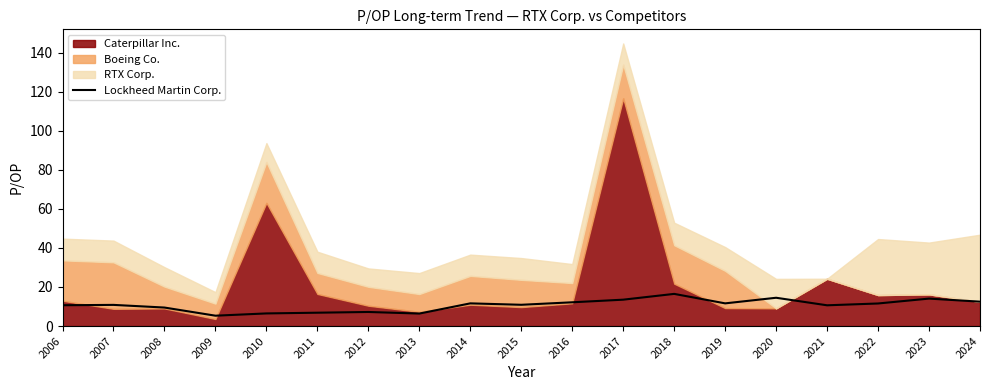

What is the value of the 8th point from the left?

6.4